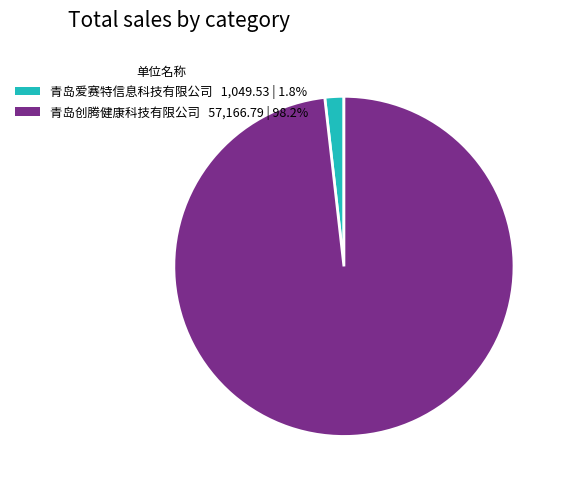

Which slice is the smallest?

青岛爱赛特信息科技有限公司